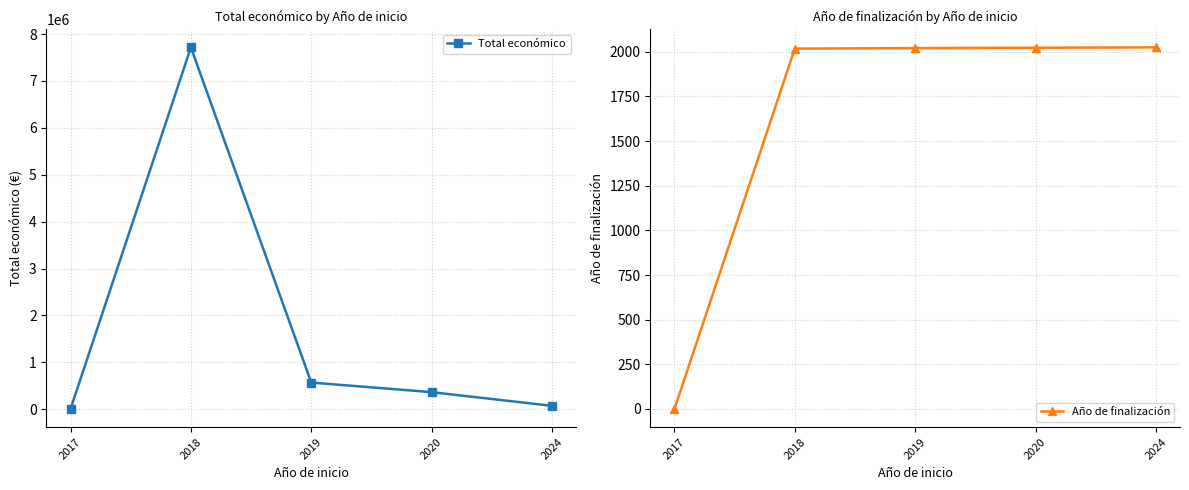

Is this an area chart (filled region under the line)?

No